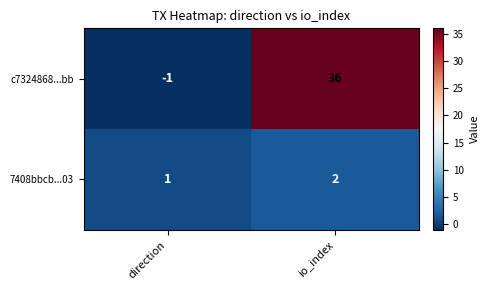

What is the spread (max minus min) of values at io_index?

34